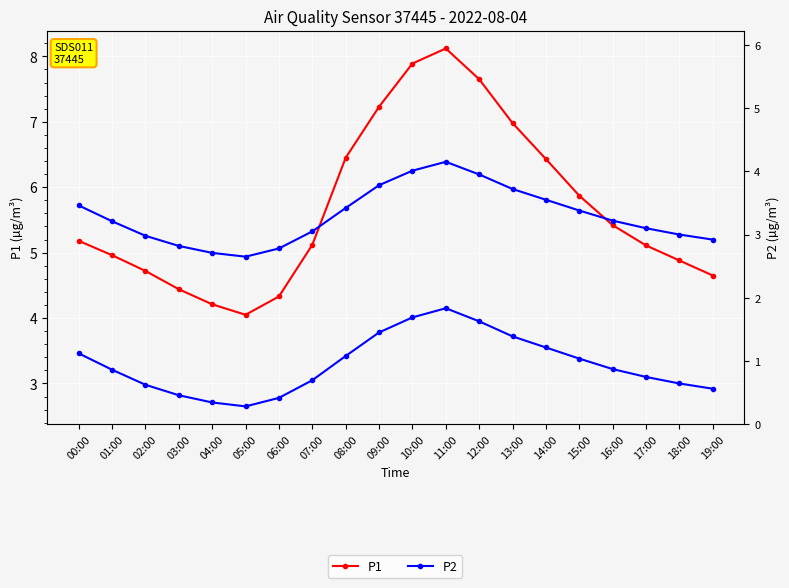

Which series changed the most between 01:00 and 06:00?

P1